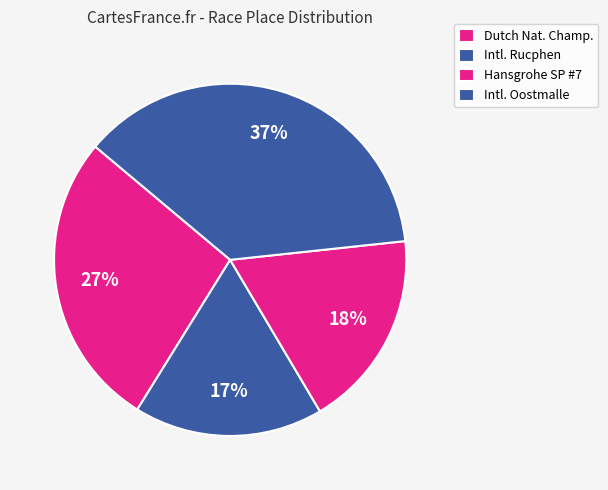

How many segments does this pie chart have?

4